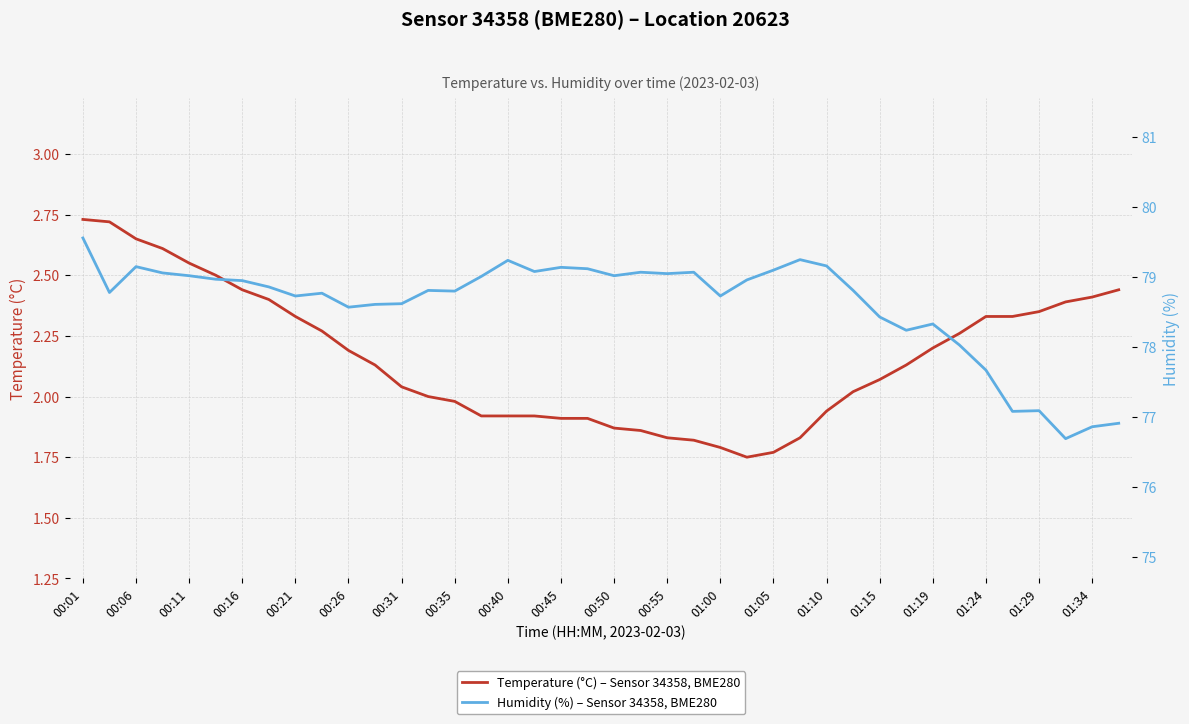

What is the difference between the maximum and second lowest values in the Humidity (%) – Sensor 34358, BME280 series?

2.7